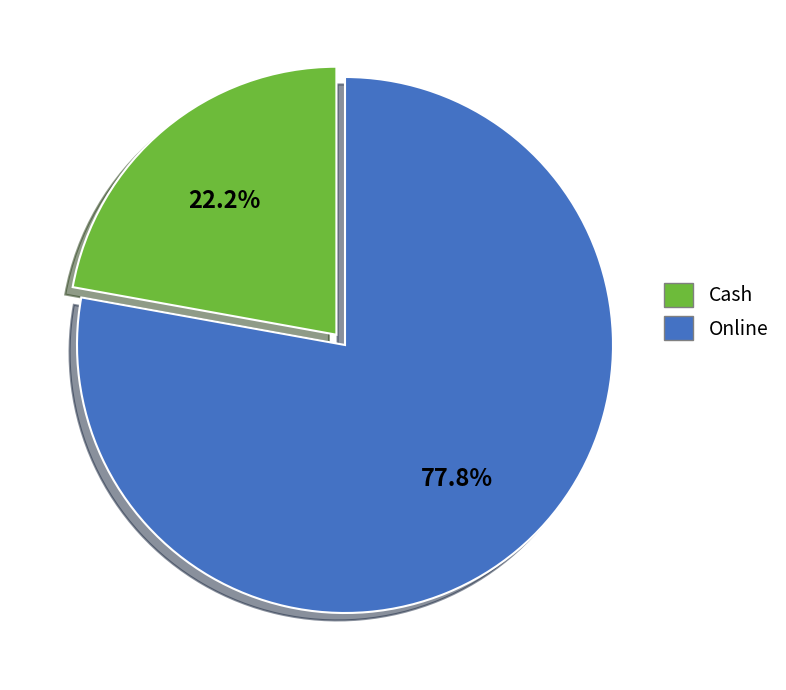

What is the ratio of the value at Online to the value at Cash?

3.5